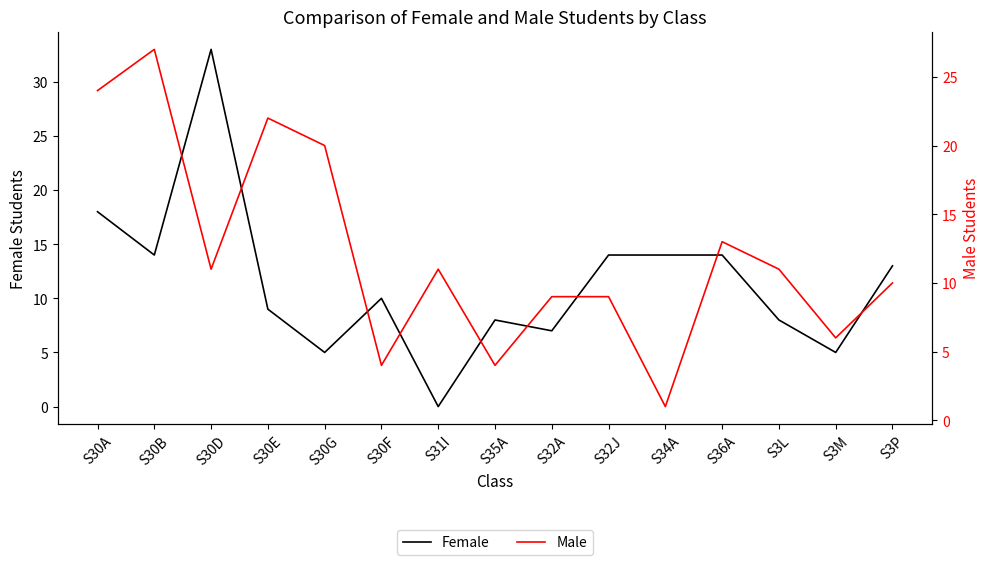

How many lines are shown in the chart?

2